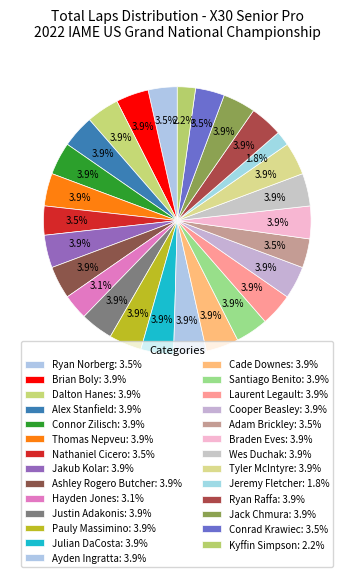

Which slice is the smallest?

Jeremy Fletcher